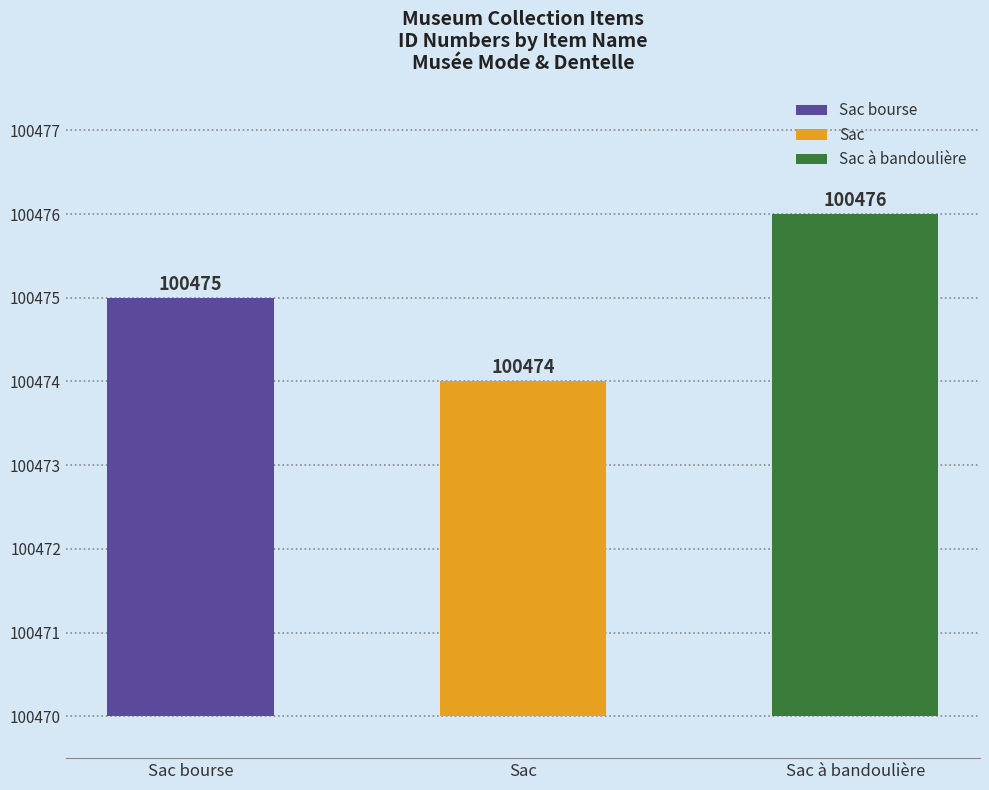

Count the number of values greater than 100475.

1